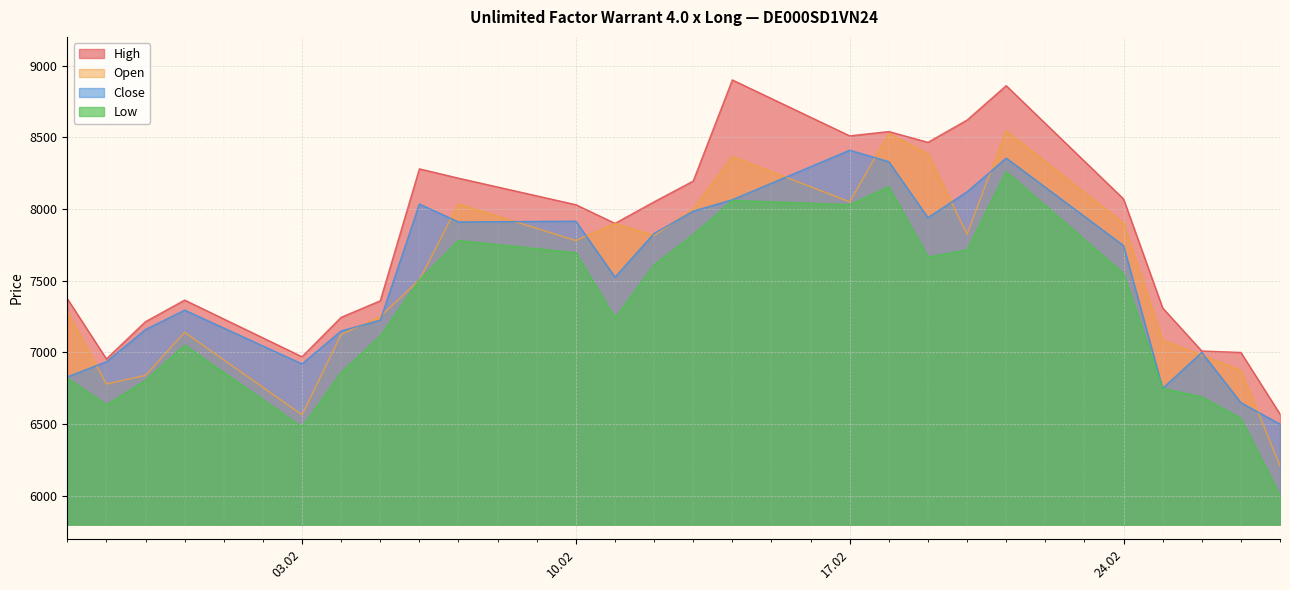

True or false: Low and Open cross at least once.

False